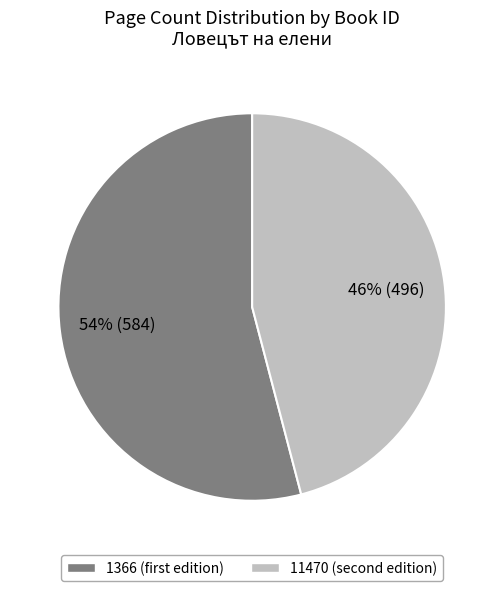

Which slice is the largest?

1366